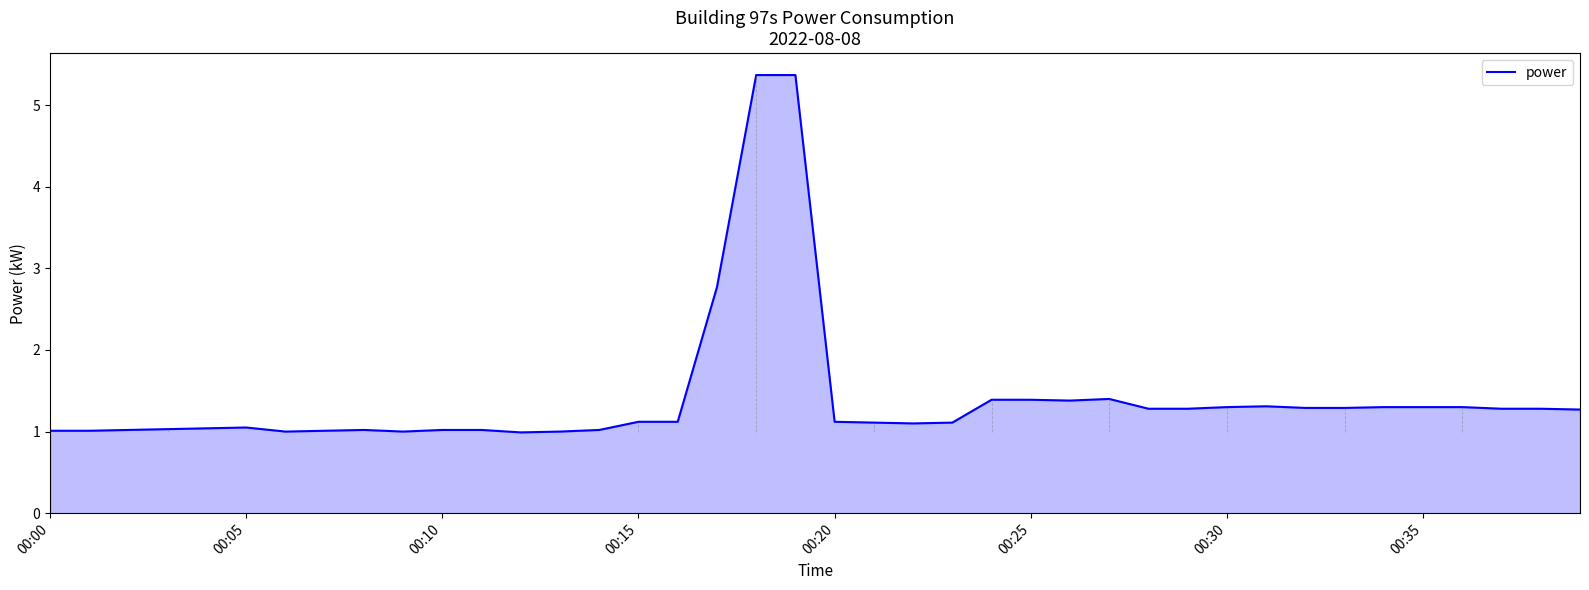

What is the greatest value displayed?

5.4